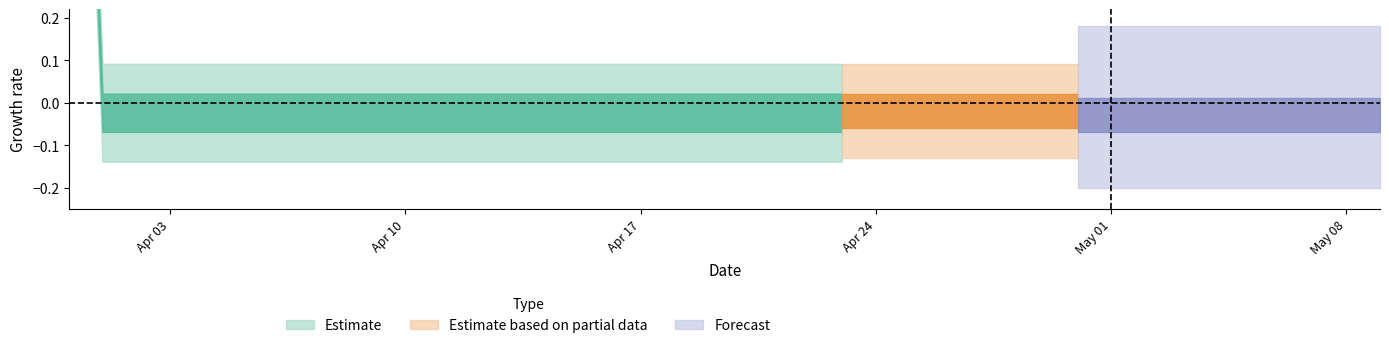

How many data points does each series have?

40